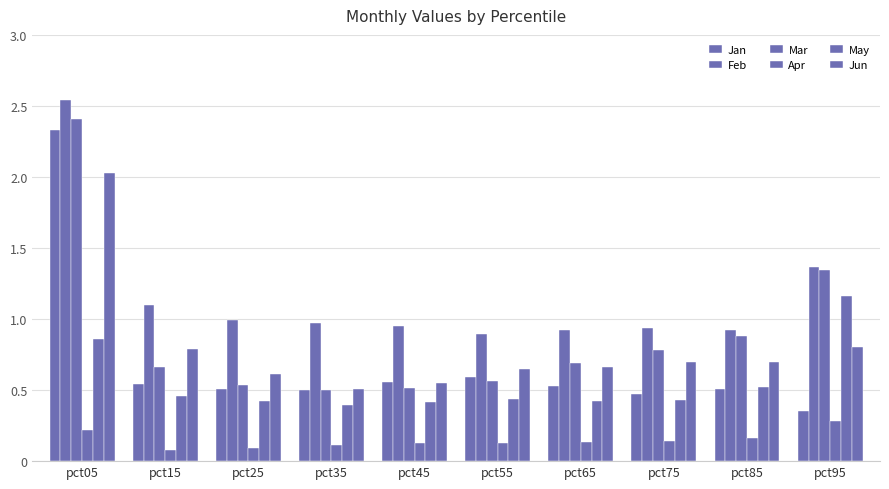

Is it true that May equals 0.4 at pct25?

True